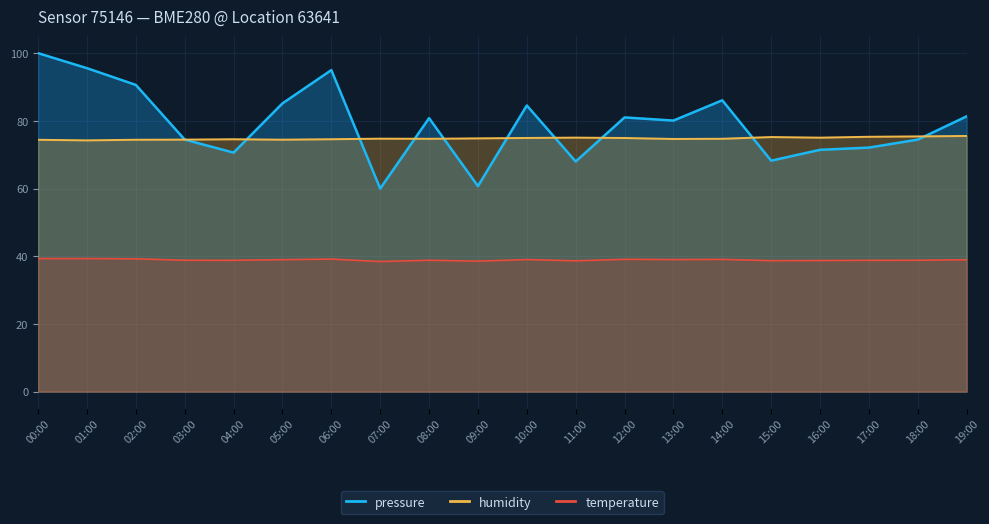

Which series ends up on top after the final intersection of pressure and humidity?

pressure